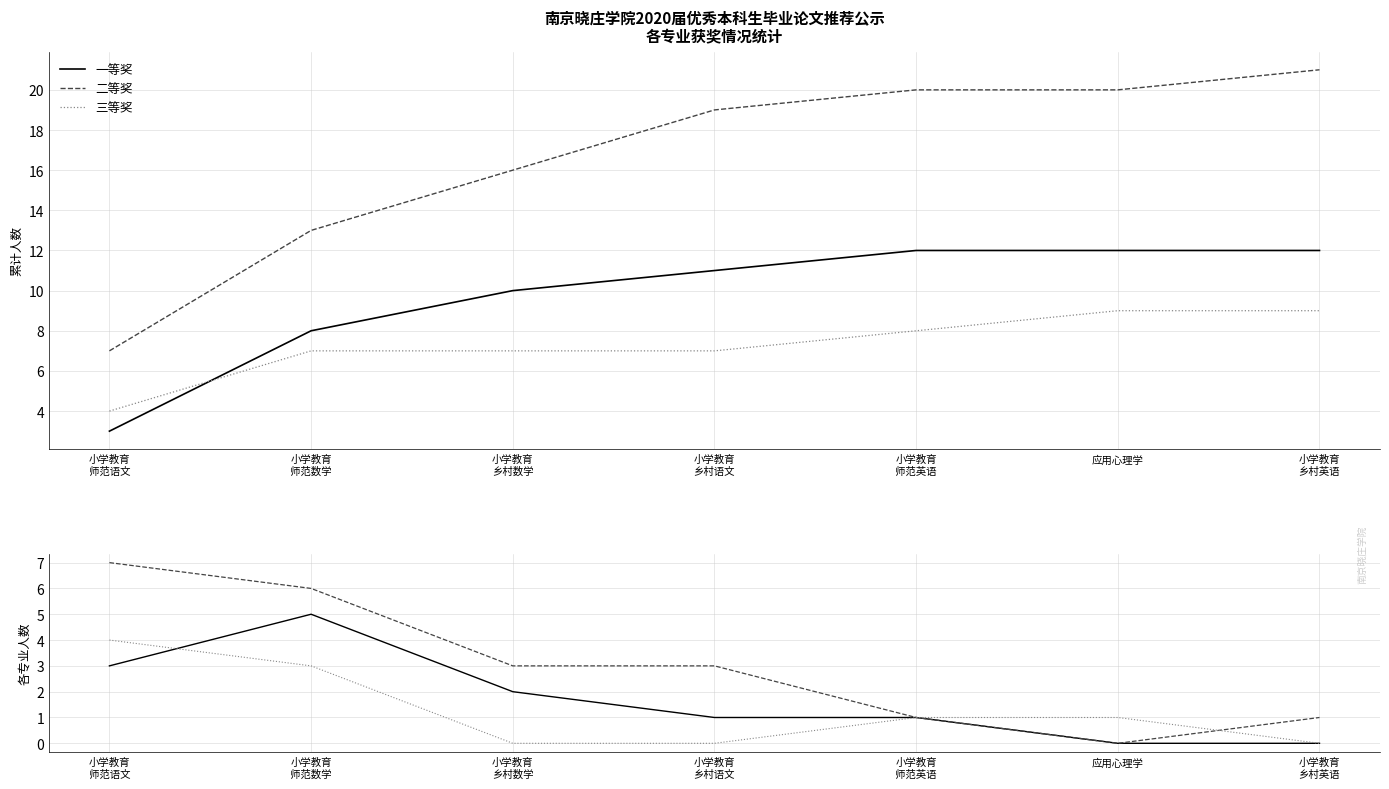

What is the spread (max minus min) of values at 小学教育
乡村语文?

3